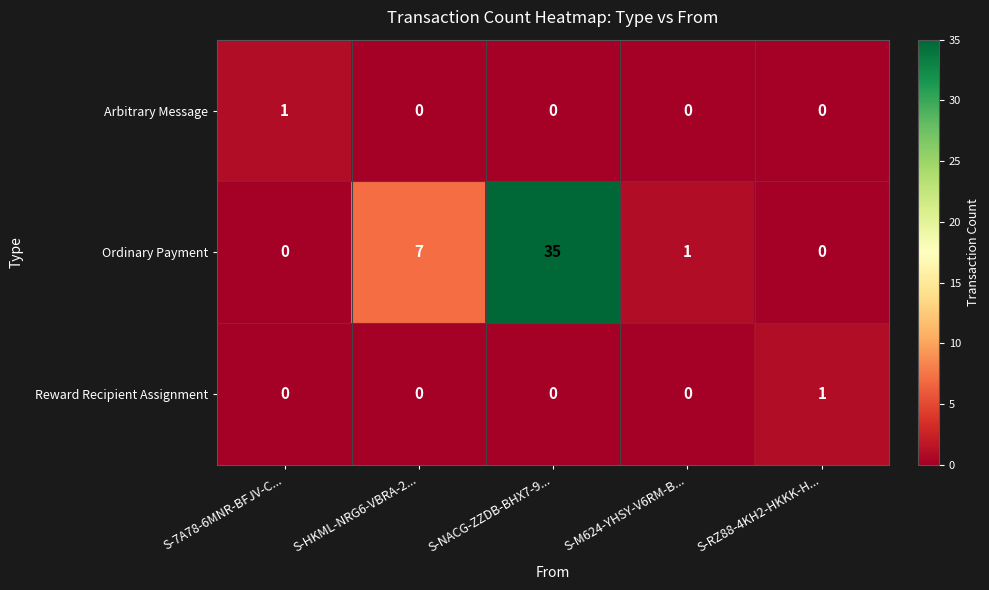

What is the difference between the maximum and minimum values in the Ordinary Payment series?

35